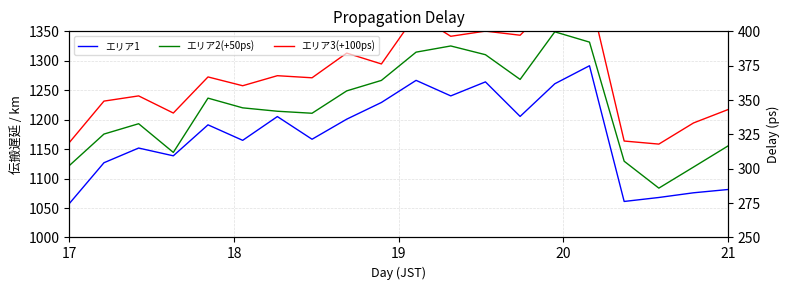

Which series has the largest total across all categories?

エリア3(+100ps)